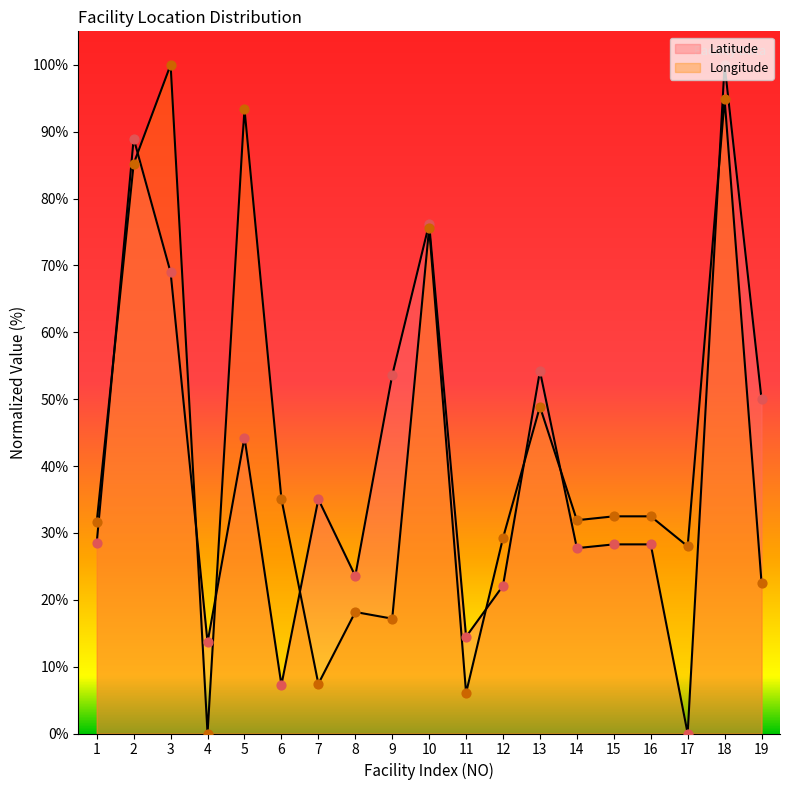

Is the value of Longitude at 11 greater than the value of Latitude at 10?

No